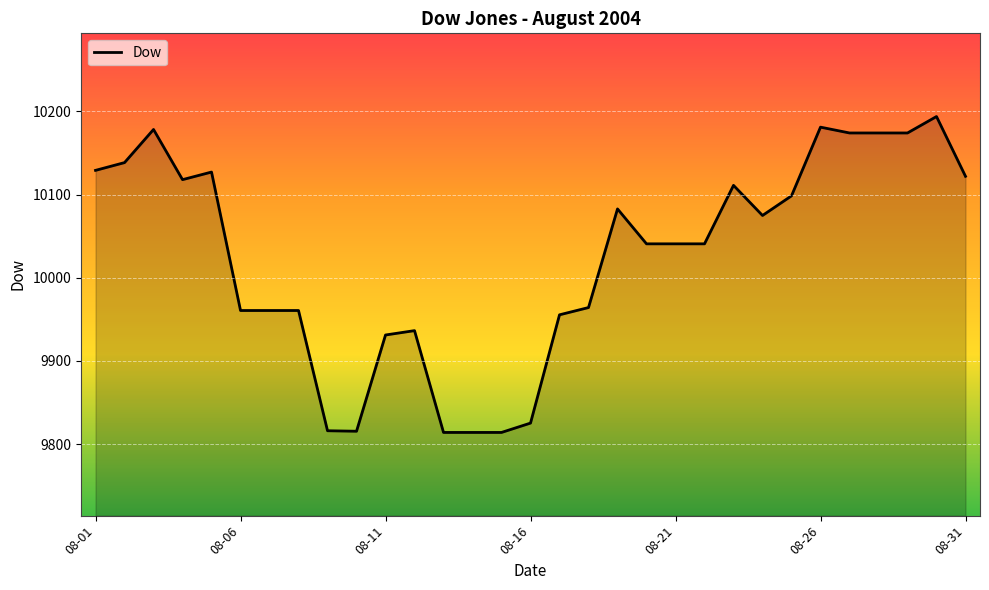

What is the smallest value displayed?

9814.1